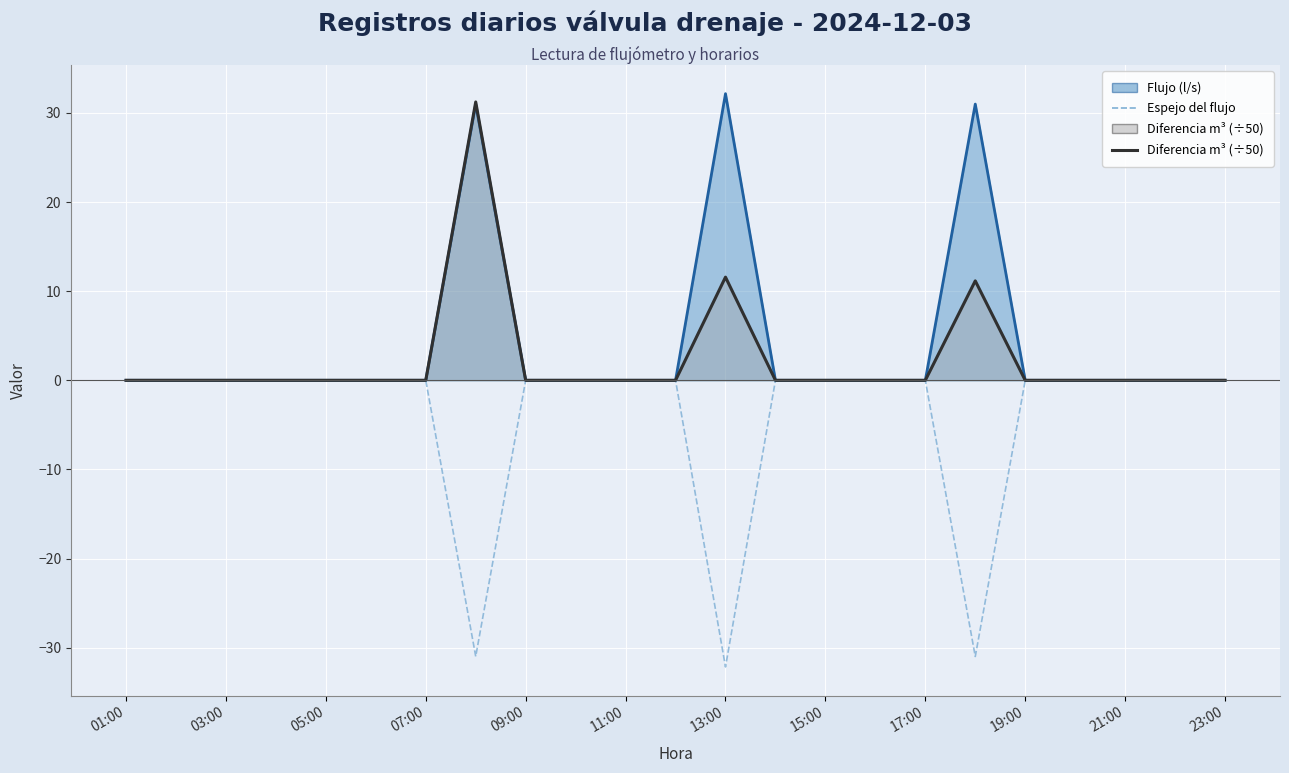

Which series has the largest range (max minus min)?

Flujo (l/s)